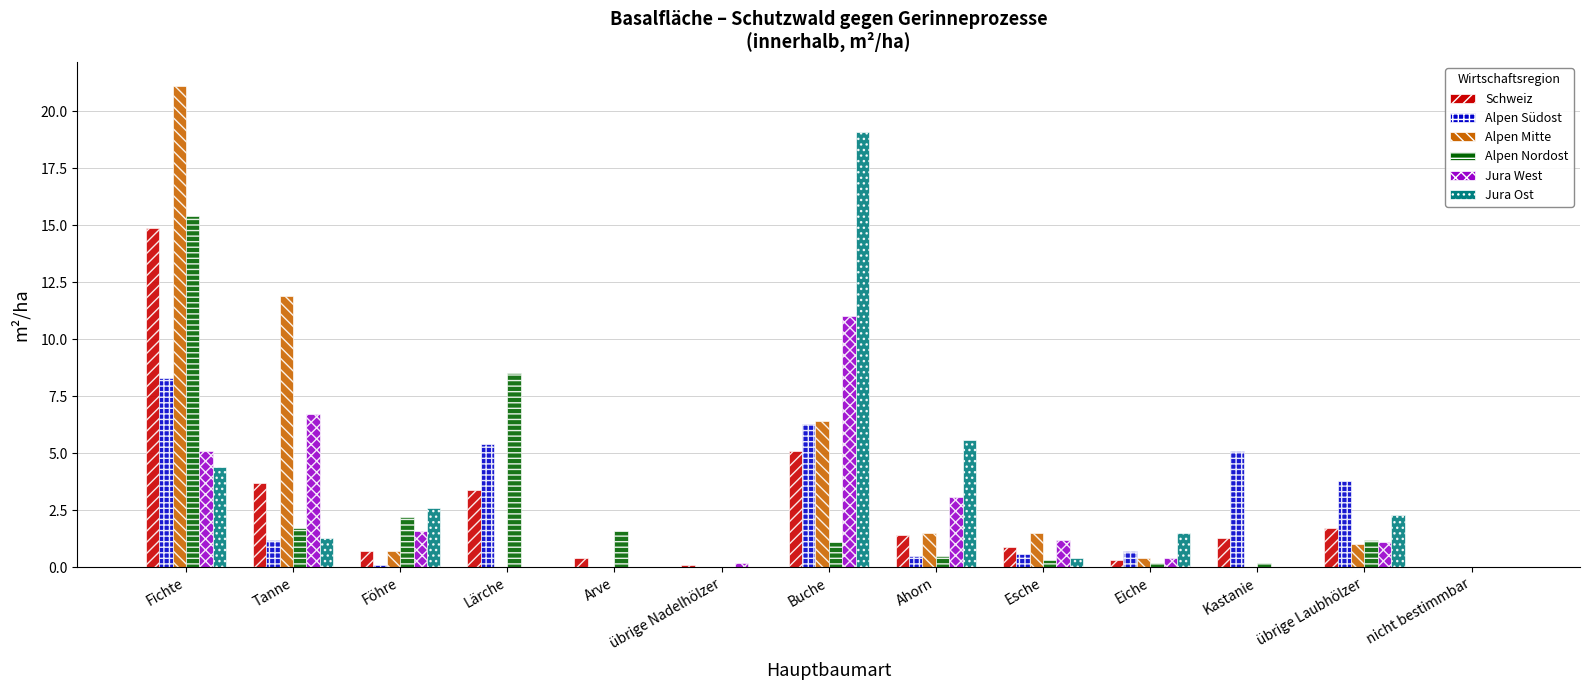

What are all the series names shown in the legend?

Schweiz, Alpen Südost, Alpen Mitte, Alpen Nordost, Jura West, Jura Ost